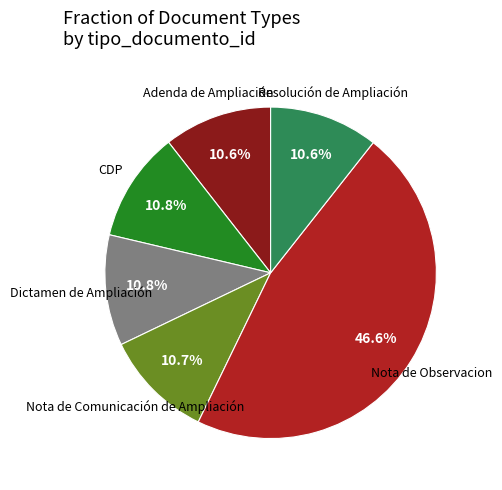

To the nearest percent, what is the difference between the Dictamen de Ampliación and Nota de Observacion slice percentages?

36%